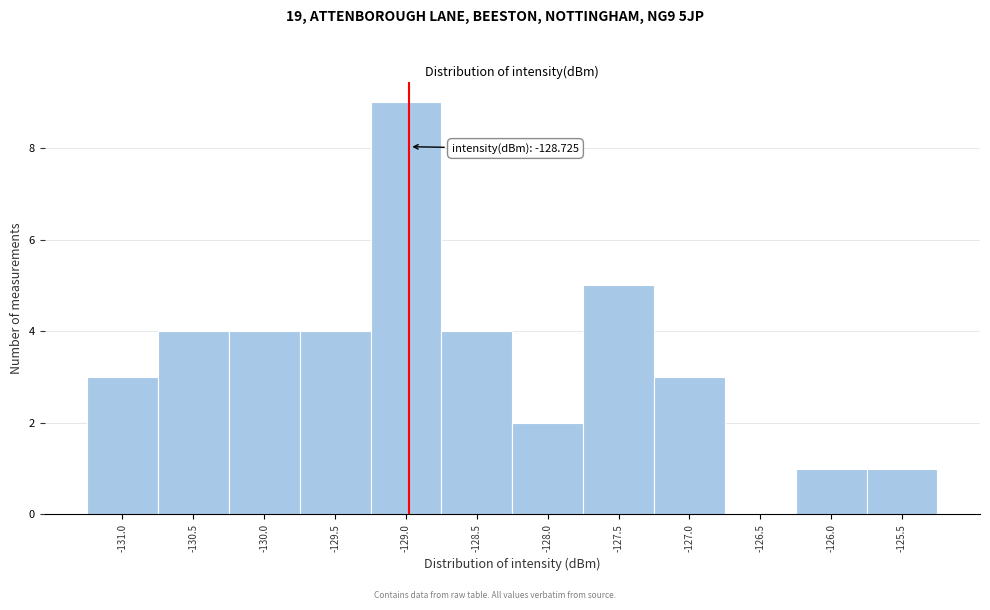

Reading right to left, list all the values displayed in this chart.

-125.5=1	-126.0=1	-126.5=0	-127.0=3	-127.5=5	-128.0=2	-128.5=4	-129.0=9	-129.5=4	-130.0=4	-130.5=4	-131.0=3